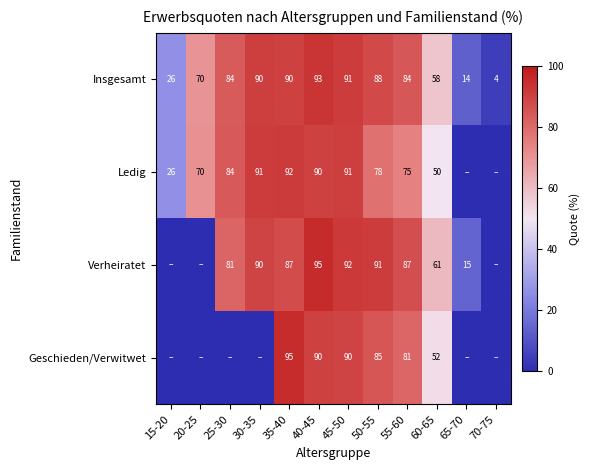

Where is Insgesamt nearest to the value 48?

60-65